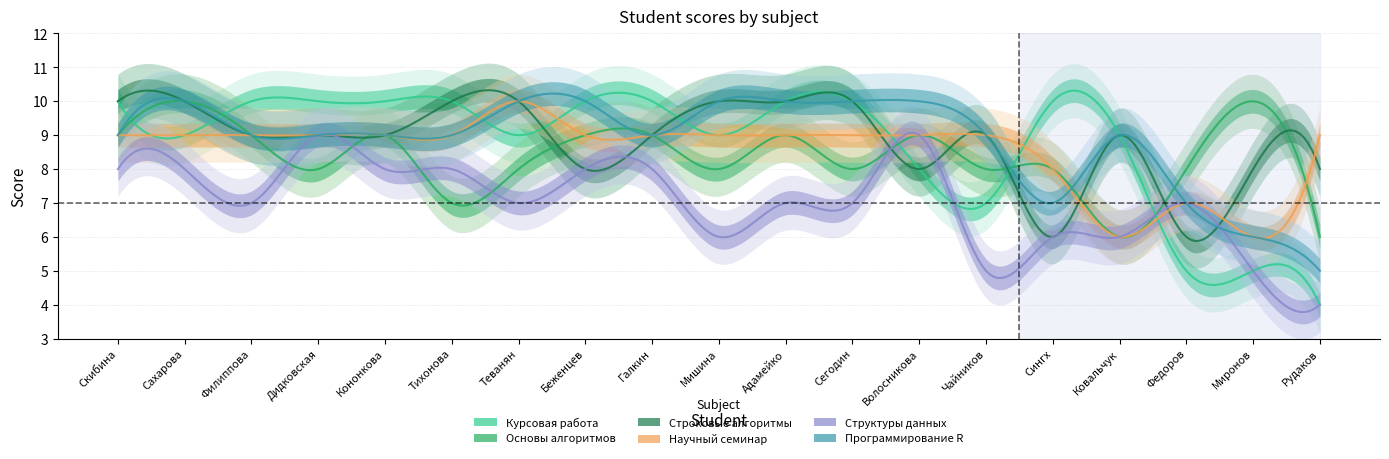

Reading left to right, list all the values displayed in this chart.

Курсовая работа: 10	9	10	10	10	10	9	10	10	9	10	10	8	7	10	9	5	5	4
Основы алгоритмов: 9	10	9	8	9	7	8	9	9	8	9	8	9	8	8	6	8	10	6
Строковые алгоритмы: 10	10	9	9	9	10	10	8	9	10	10	10	8	9	6	9	6	8	8
Научный семинар: 9	9	9	9	9	9	10	9	9	9	9	9	9	9	8	6	7	6	9
Структуры данных: 8	8	7	9	8	8	7	8	8	6	7	7	9	5	6	6	7	5	4
Программирование R: 9	10	9	9	9	9	10	10	9	10	10	10	10	9	7	9	7	6	5